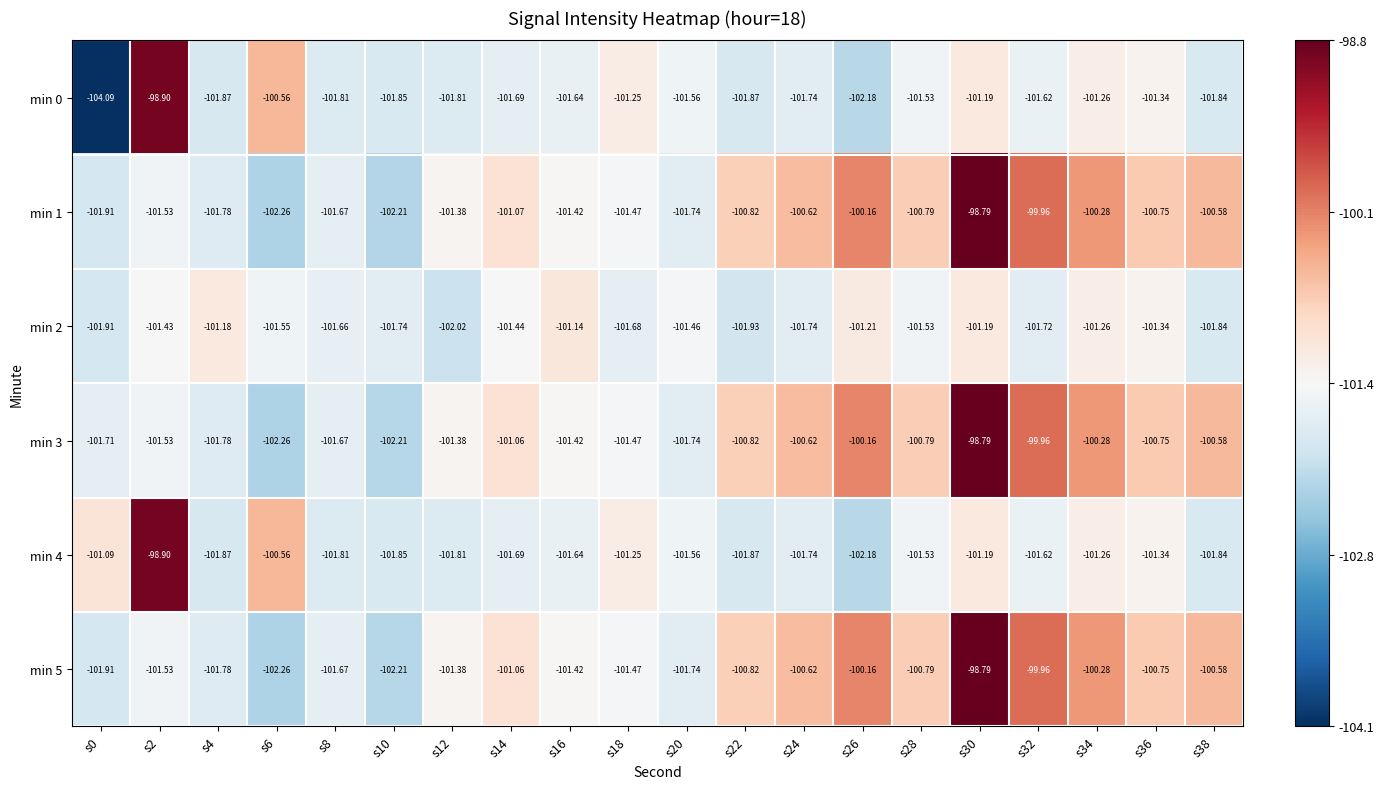

Which series has the largest total across all categories?

min 3